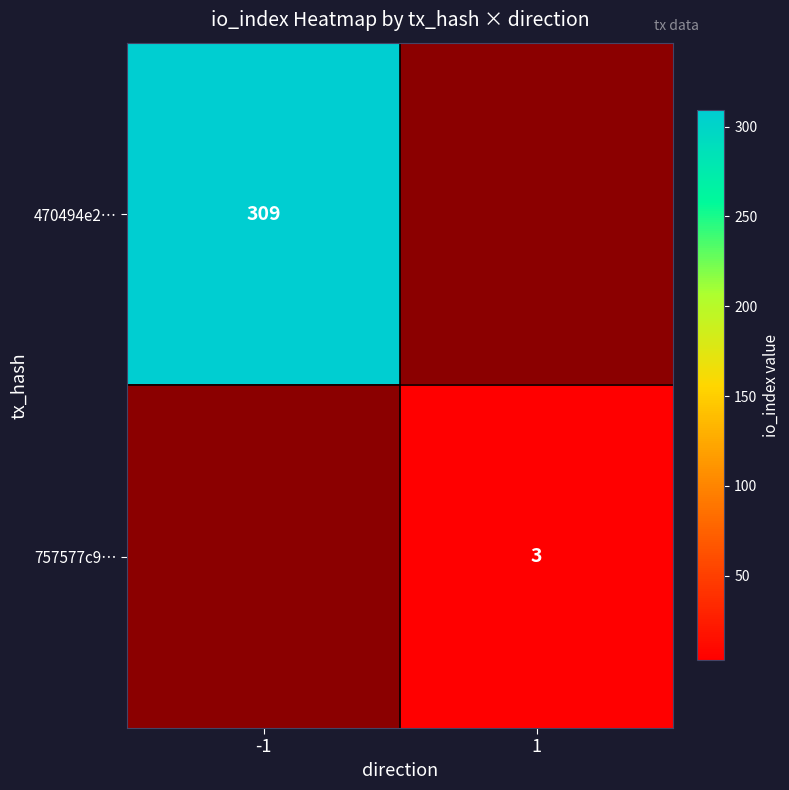

What is the minimum value shown in the chart?

3.0